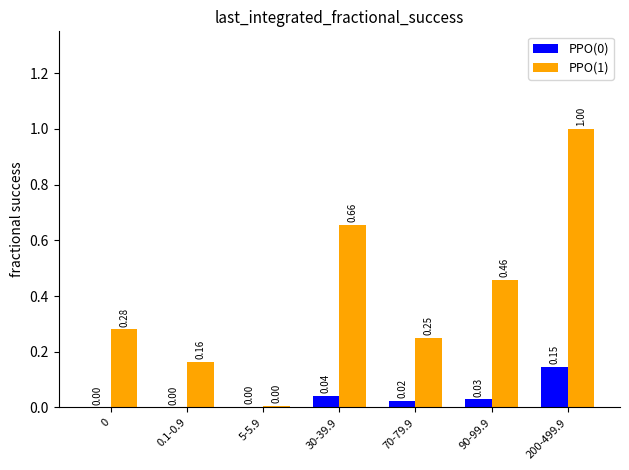

Which series has the largest total across all categories?

PPO(1)